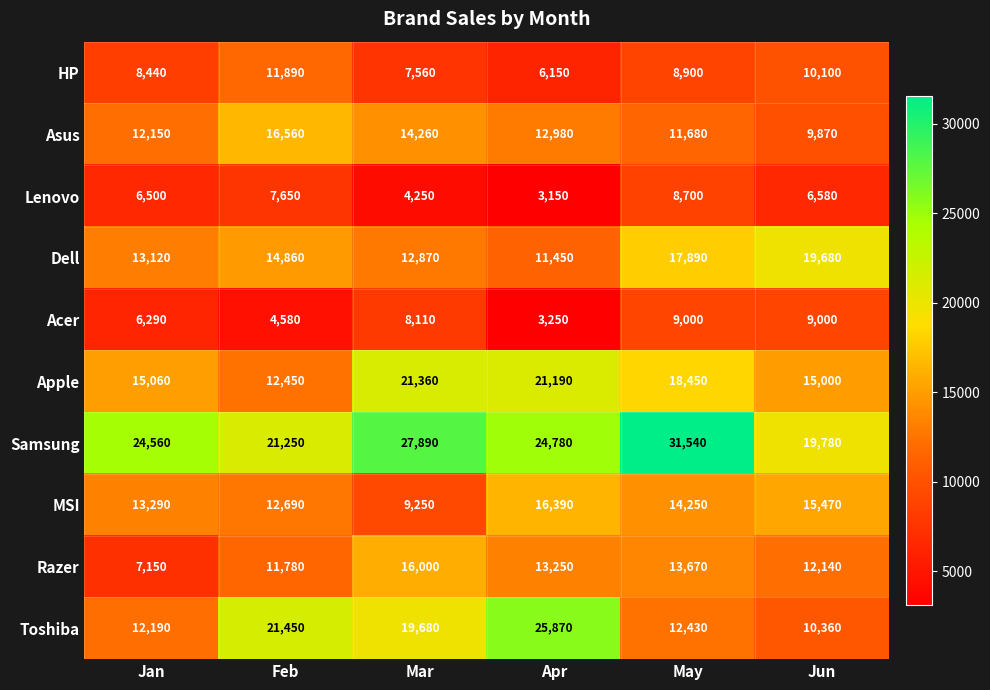

How many values in the Apple series are below 18450?

3